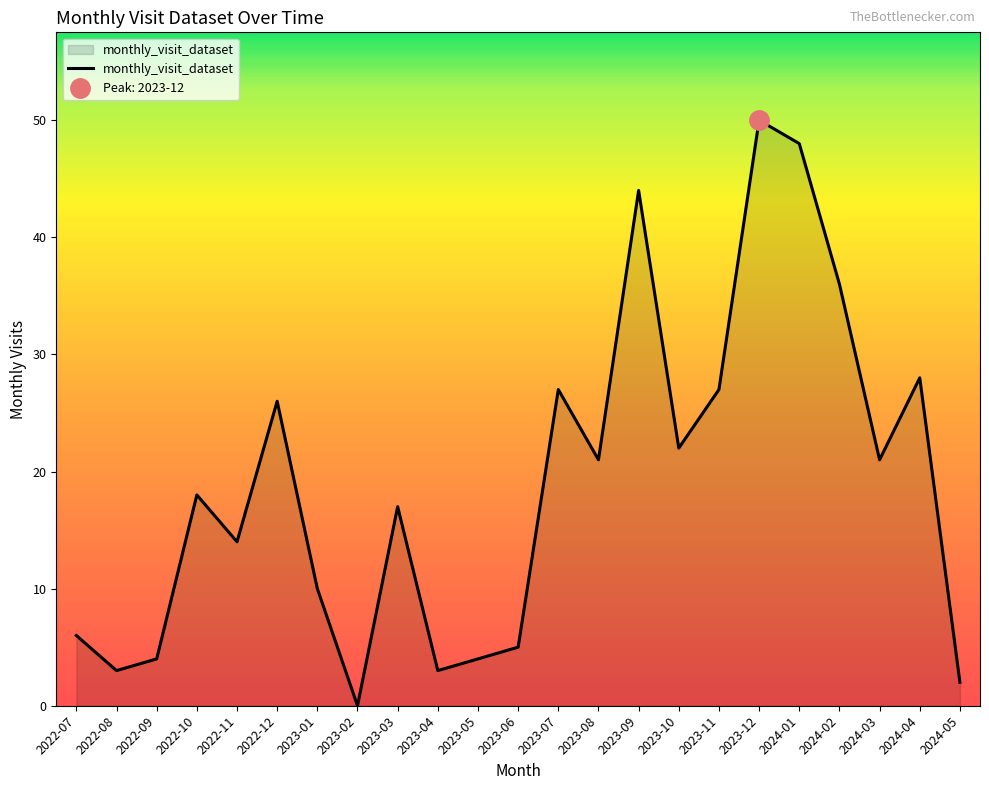

What is the sum of the values at 2024-04 and 2023-11?

55